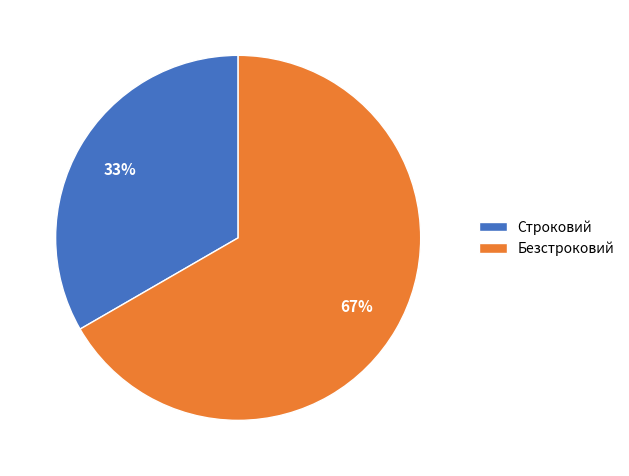

To the nearest percent, what percentage of the pie is Строковий?

33%